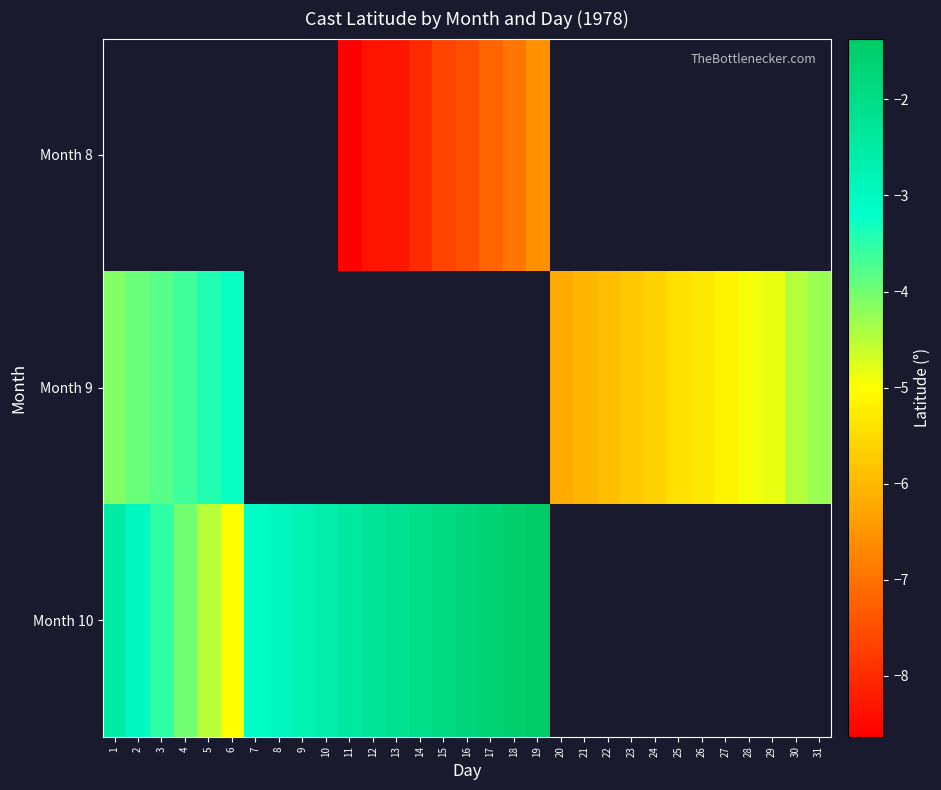

At which label is Month 9 closest to -4?

2